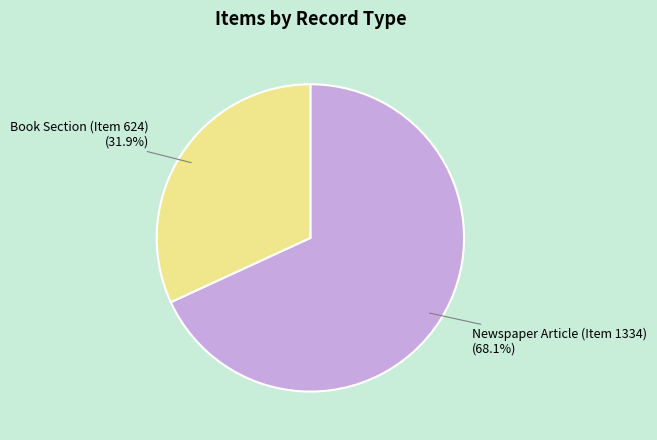

Does any single category account for the majority?

Yes